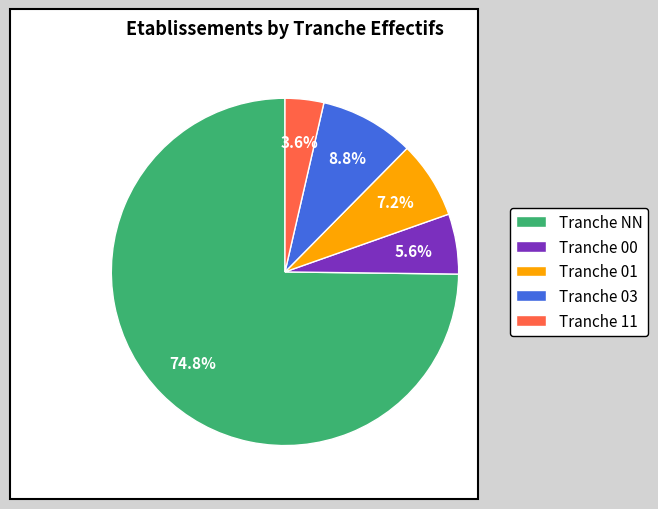

What percentage do Tranche NN and Tranche 00 together represent?

80.4%